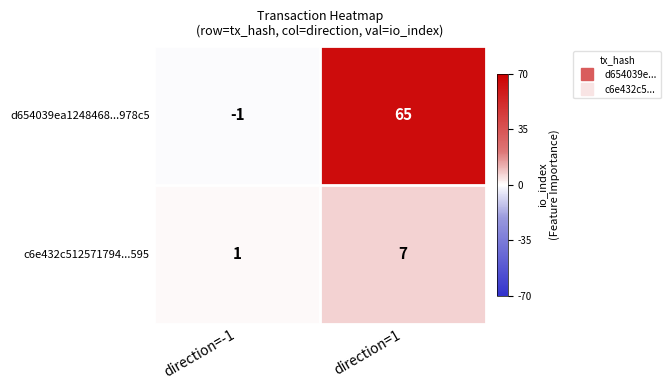

Reading left to right, extract all data points from this chart.

d654039ea1248468...978c5: -1	65
c6e432c512571794...595: 1	7